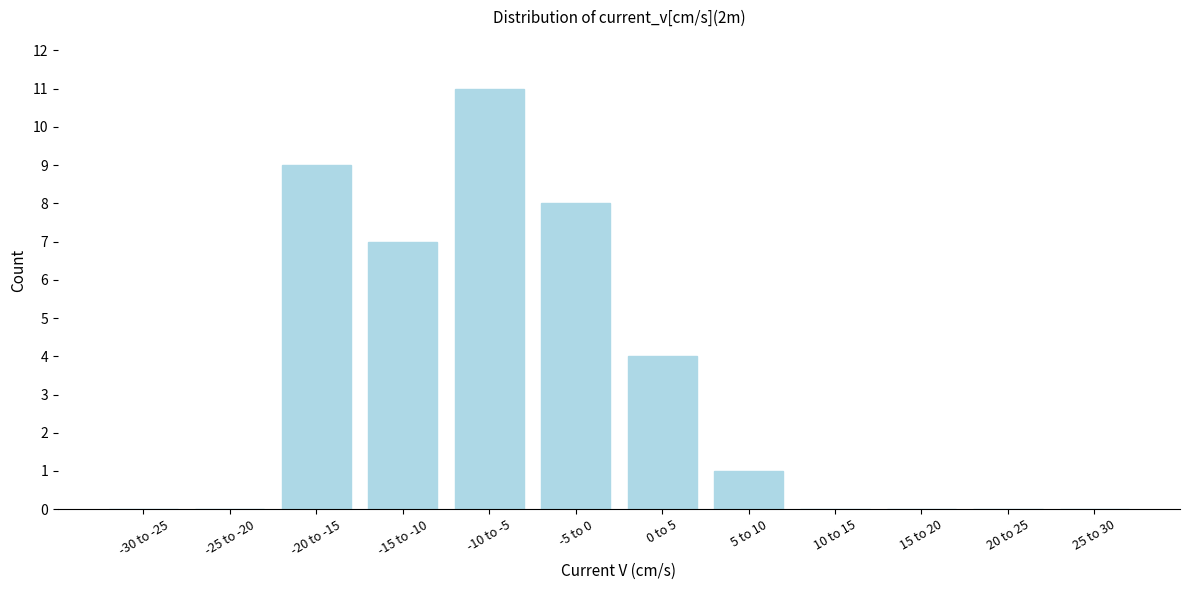

Reading left to right, what are all the values shown in this chart?

-30 to -25=0	-25 to -20=0	-20 to -15=9	-15 to -10=7	-10 to -5=11	-5 to 0=8	0 to 5=4	5 to 10=1	10 to 15=0	15 to 20=0	20 to 25=0	25 to 30=0